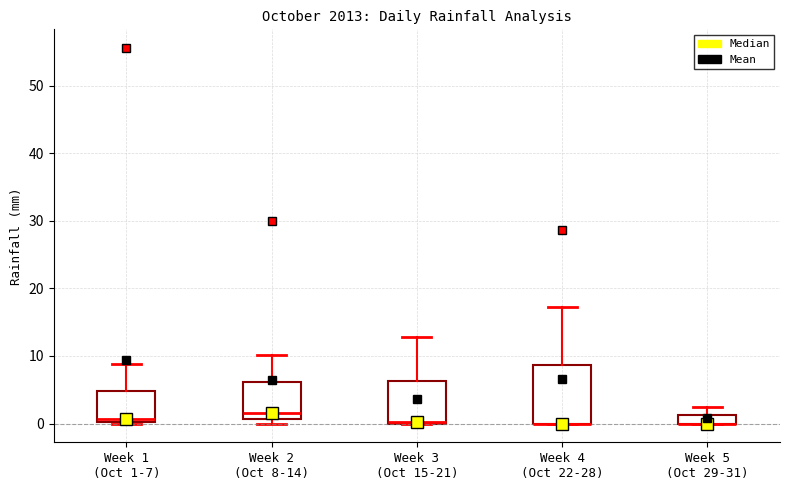

Where is the lower edge of the box for Week 3 (Oct 15-21) on the y-axis? The values are not printed on the chart, so give them approximately, as read against the axis.

0